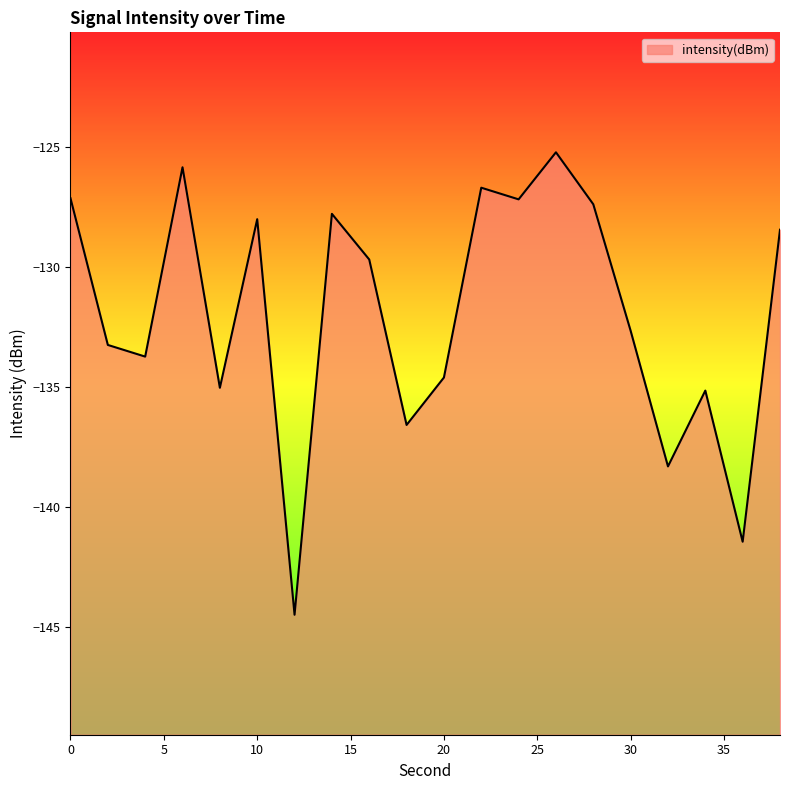

Does the chart display data point markers on the line(s)?

No